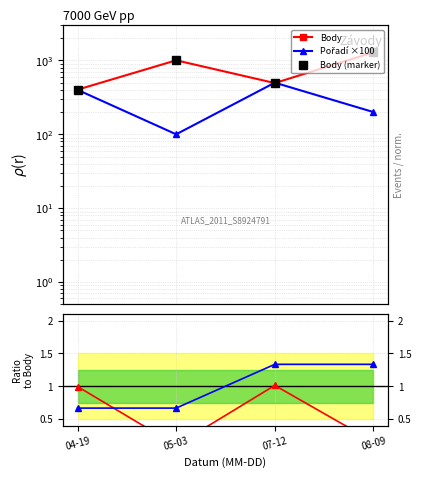

What value does the Body series have at 04-19?

402.0